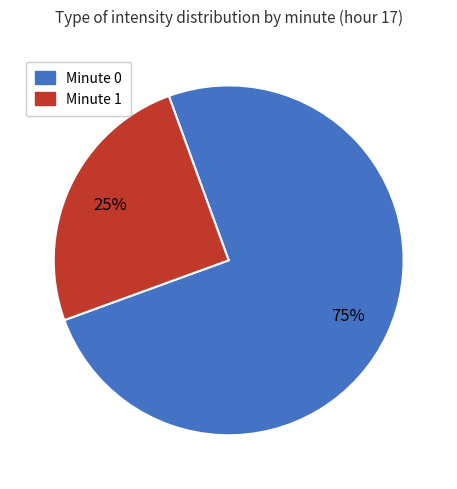

To the nearest percent, what is the average slice percentage?

50%